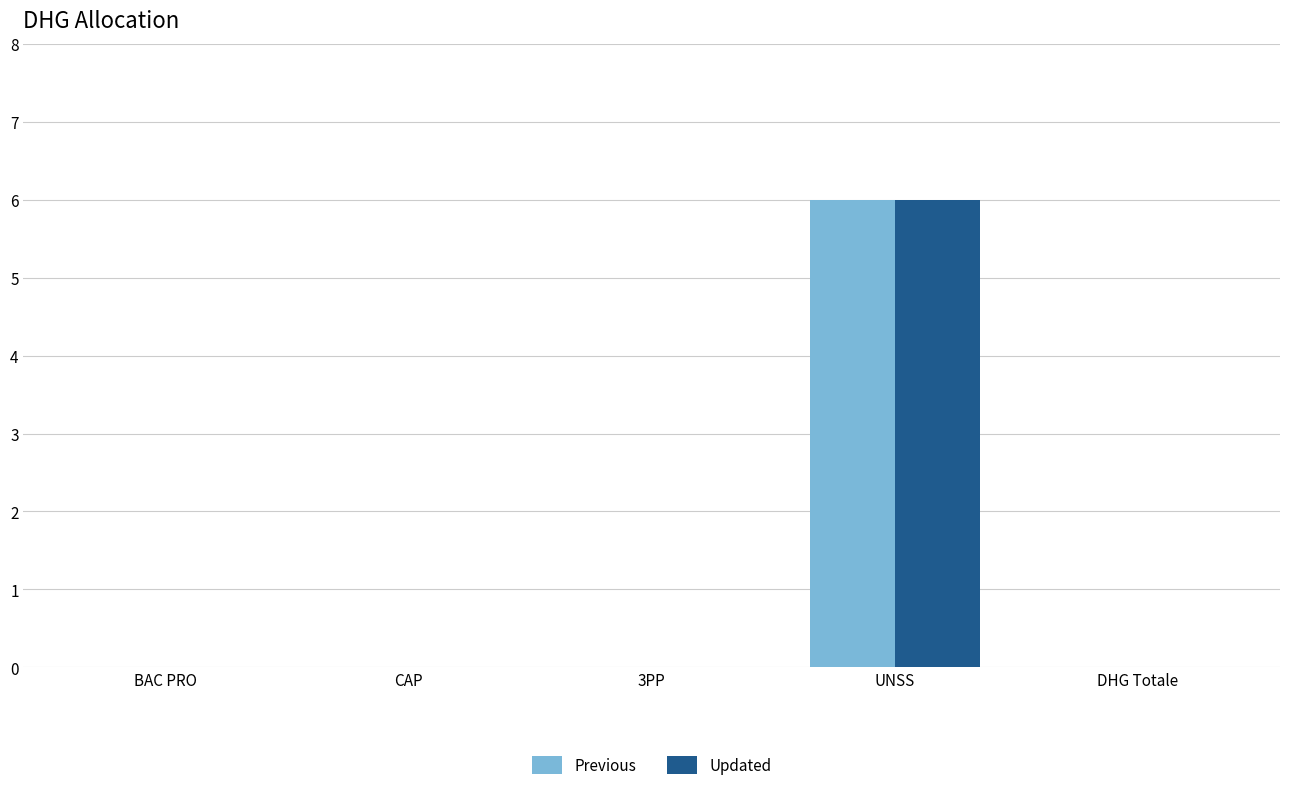

Read the Updated value at UNSS.

6